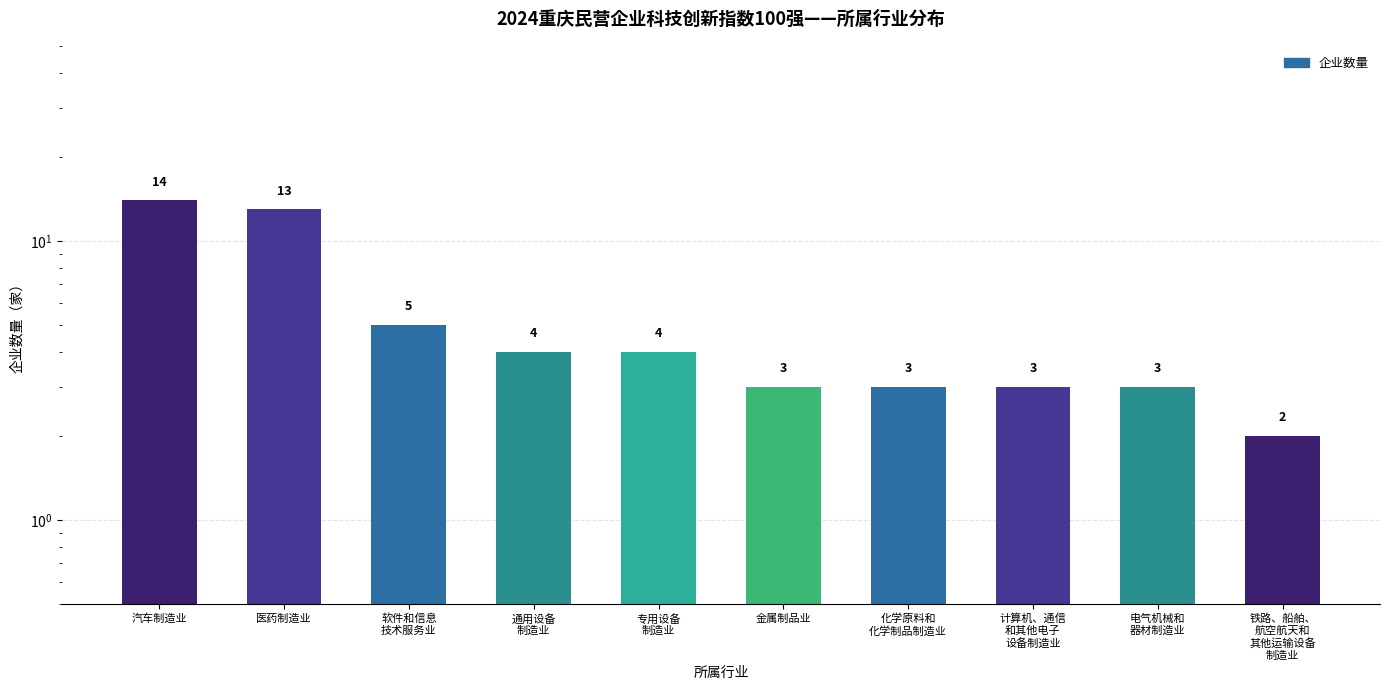

What is the change in value from 通用设备
制造业 to 化学原料和
化学制品制造业?

-1